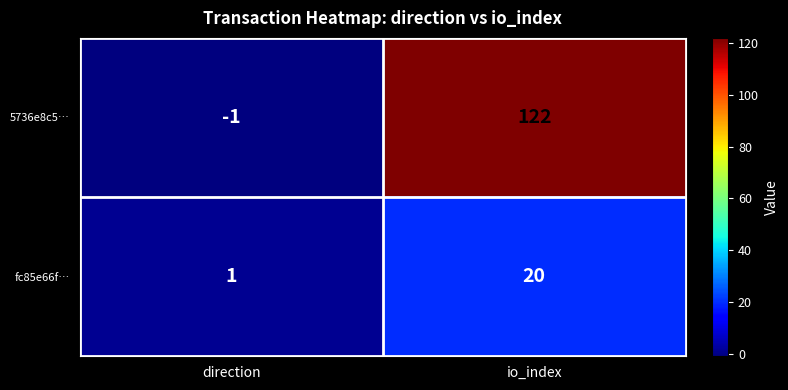

List the series in order of their peak value, highest first.

5736e8c5…, fc85e66f…